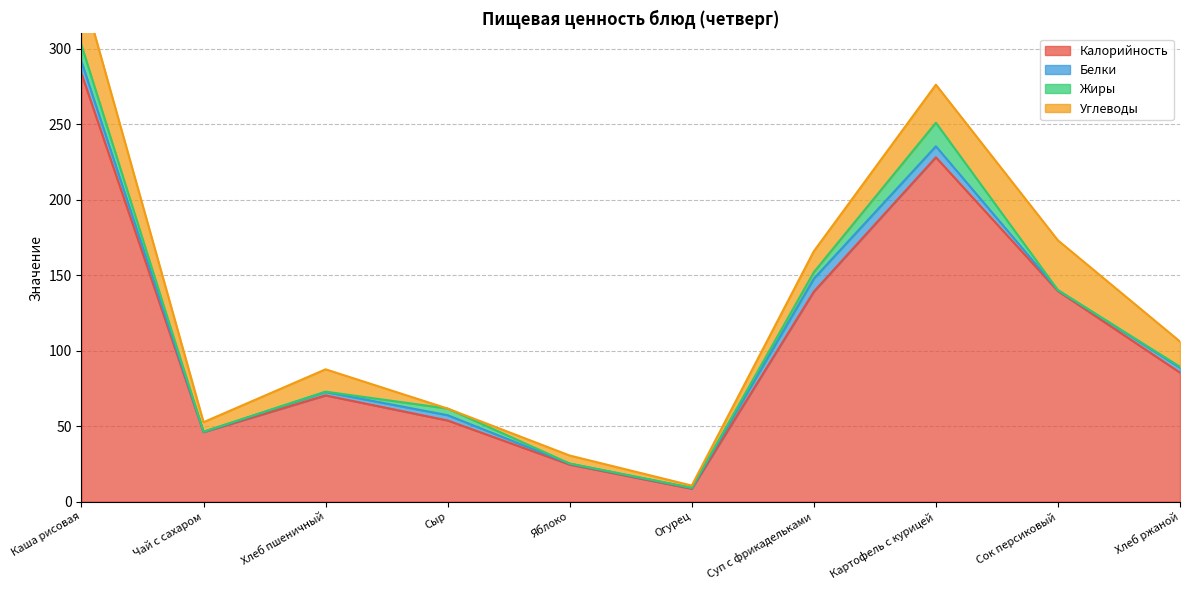

Which series has the widest spread of values?

Калорийность